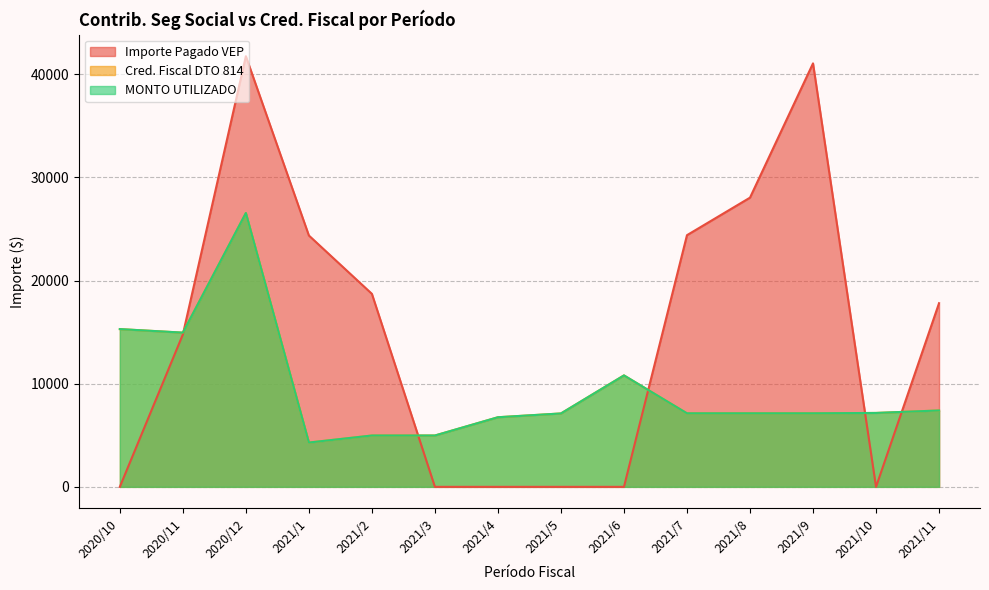

What is the label of the 1st point from the right?

2021/11